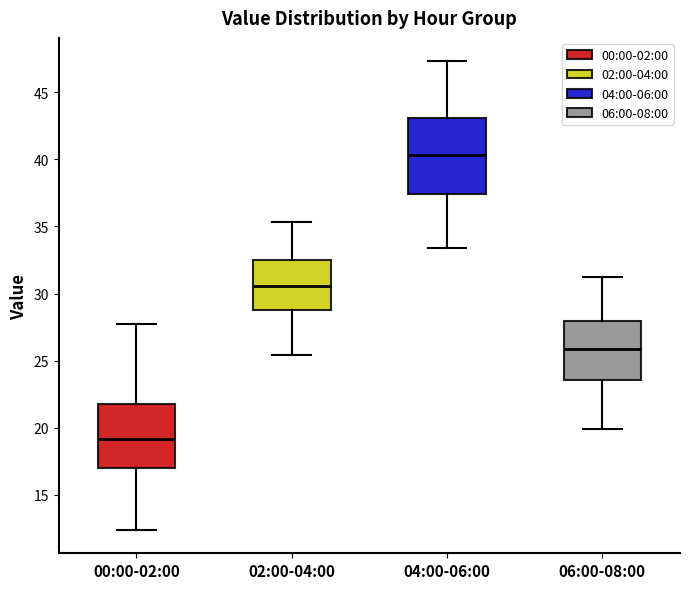

Where does the median line of the box for 00:00-02:00 sit on the y-axis? The values are not printed on the chart, so give them approximately, as read against the axis.

19.0